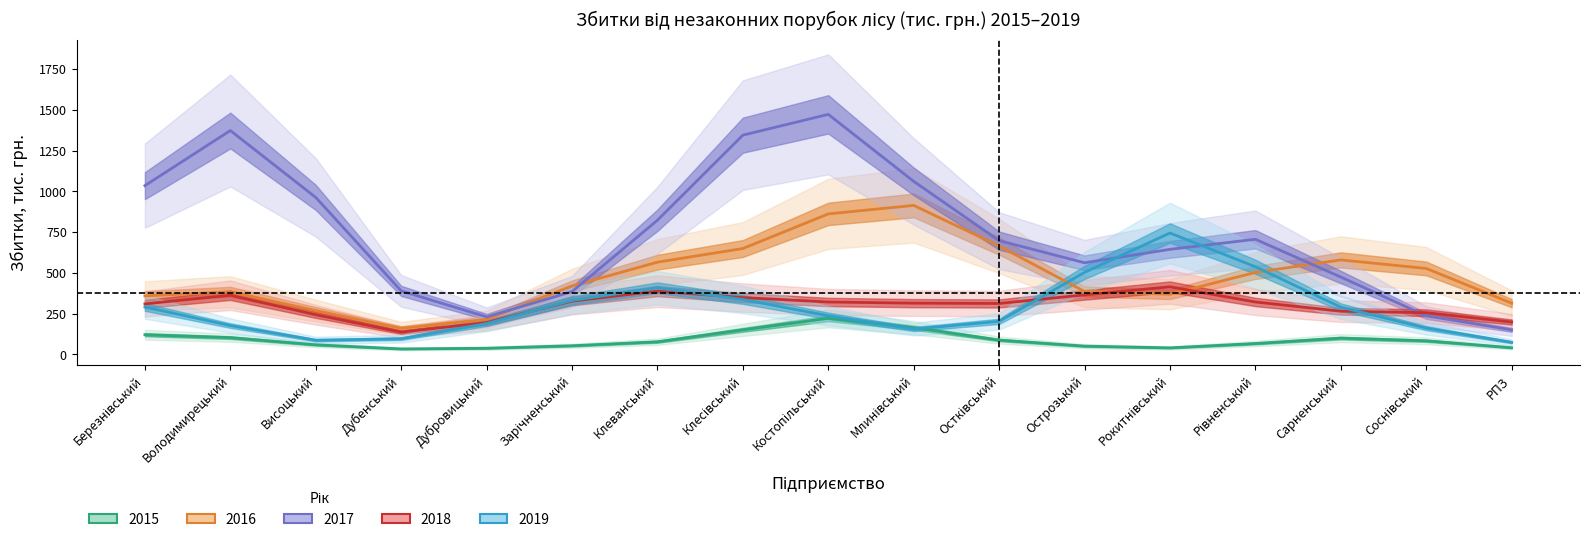

What is the label of the 9th point from the right?

Костопільський